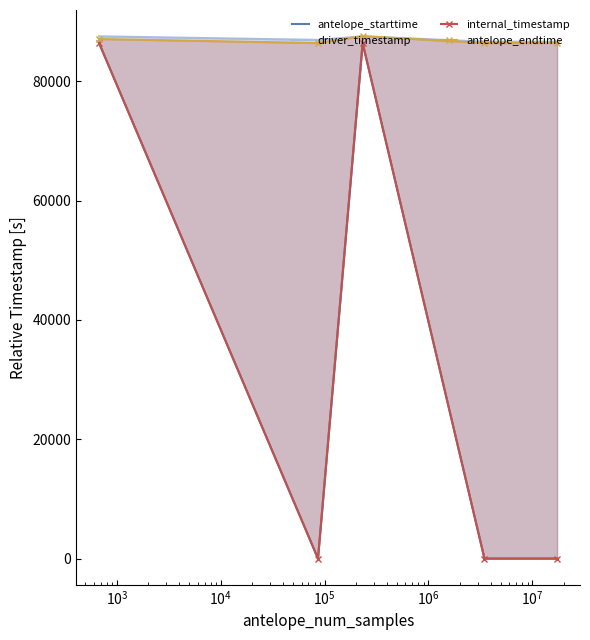

True or false: driver_timestamp and internal_timestamp intersect in this chart.

False